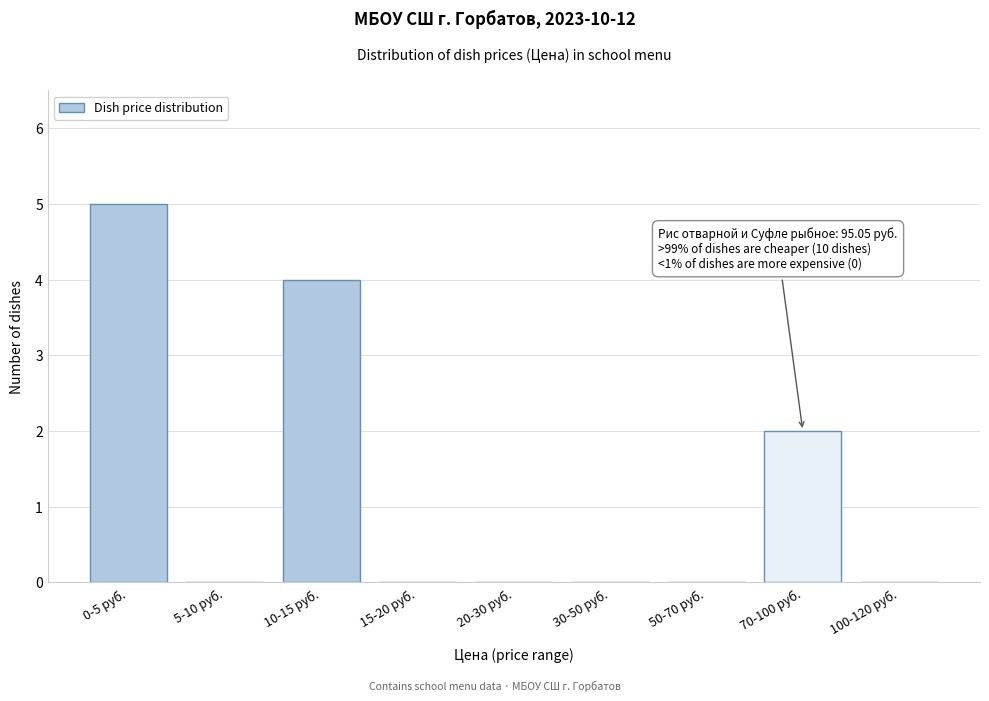

Reading left to right, transcribe all the data shown in this chart.

0-5 руб.=5	5-10 руб.=0	10-15 руб.=4	15-20 руб.=0	20-30 руб.=0	30-50 руб.=0	50-70 руб.=0	70-100 руб.=2	100-120 руб.=0